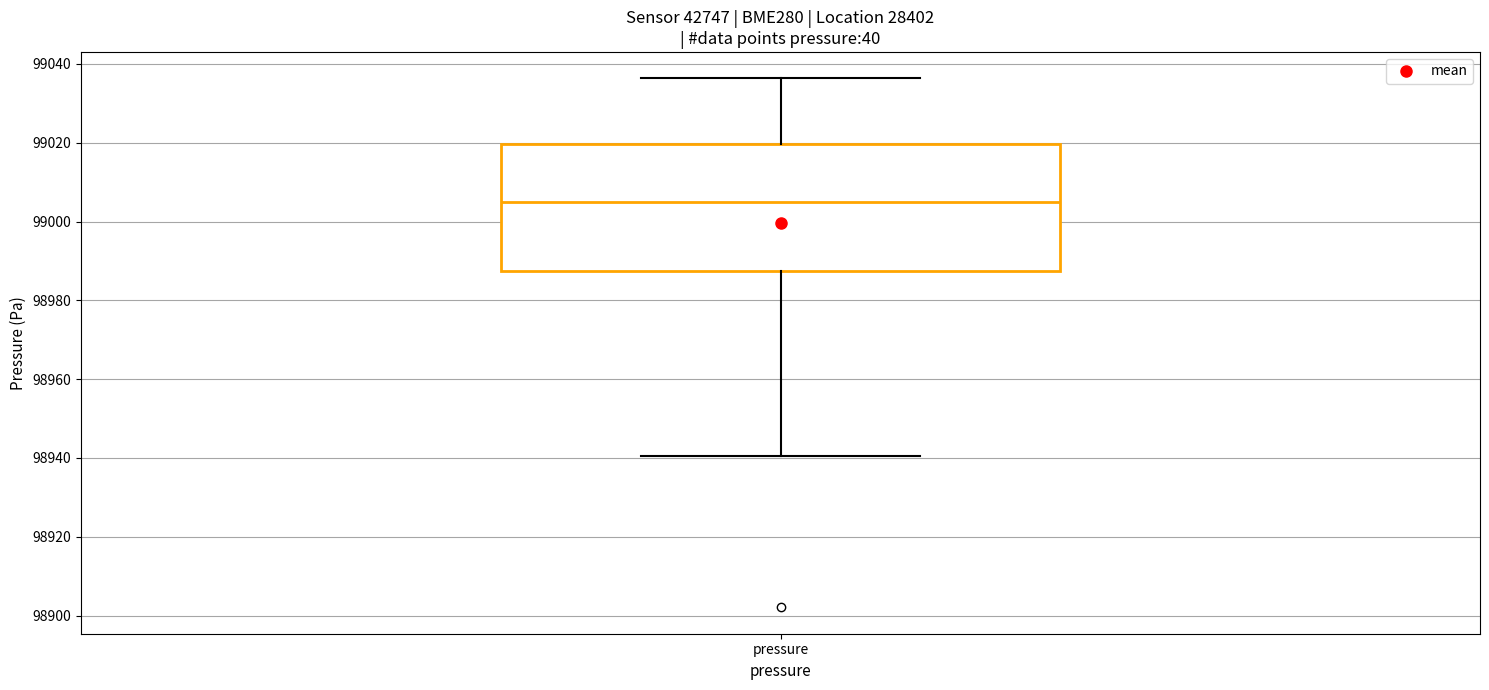

Where does the lower whisker of the box for pressure end on the y-axis? The values are not printed on the chart, so give them approximately, as read against the axis.

98940